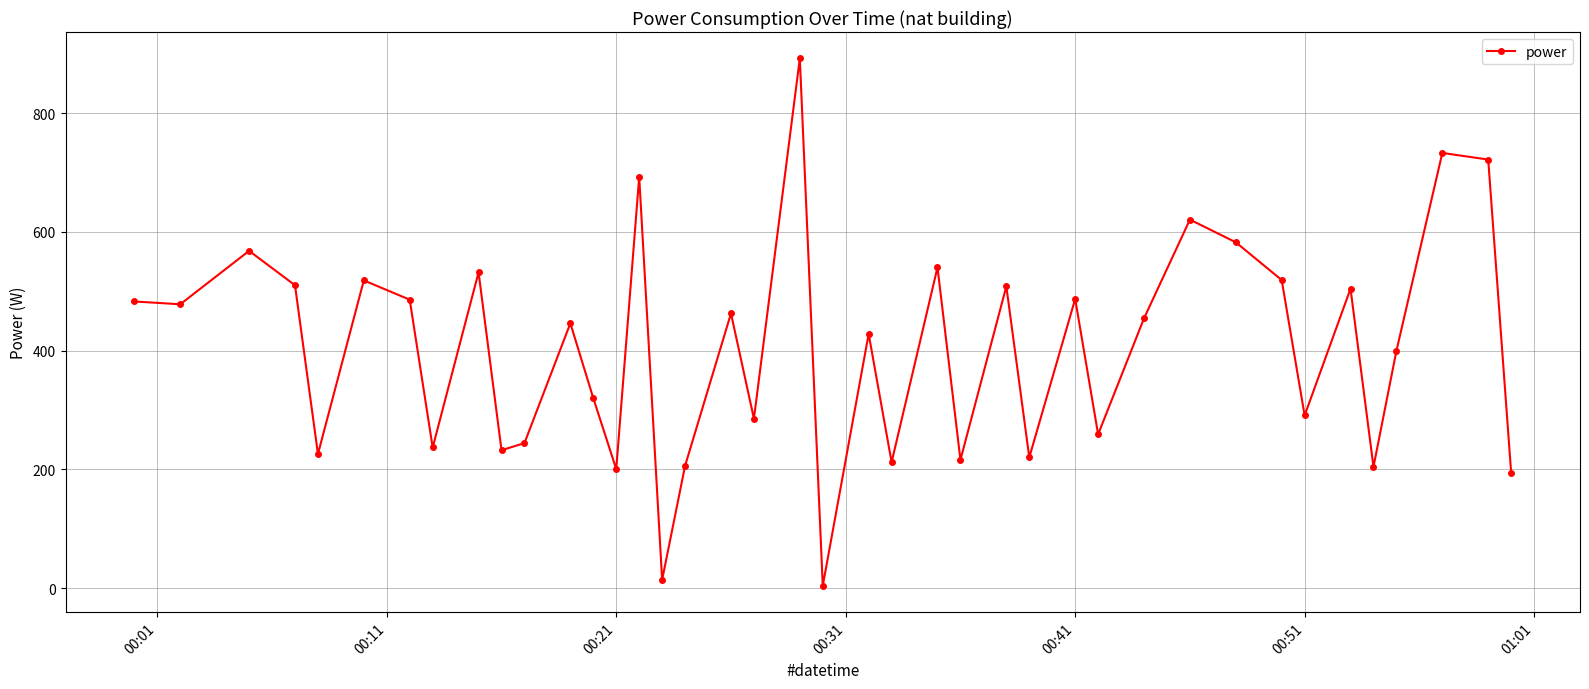

What is the maximum value shown in the chart?

892.1